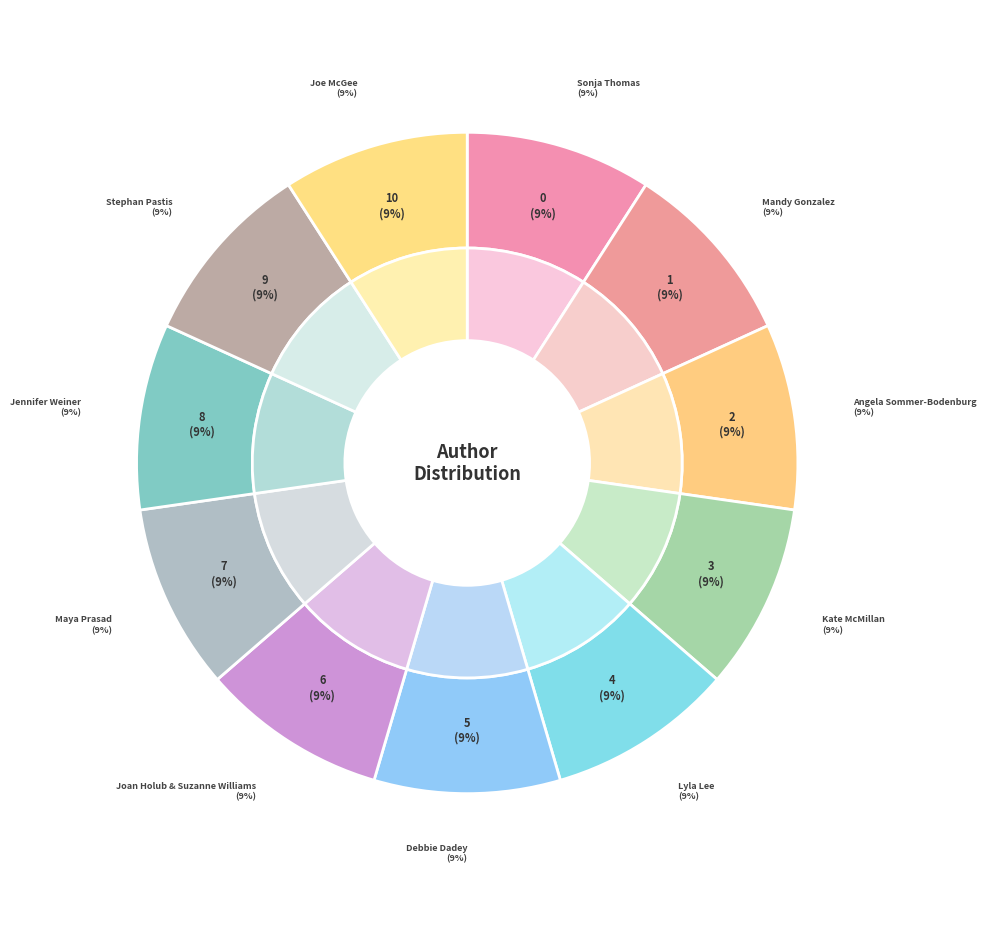

To the nearest percent, what percentage of the pie is Stephan Pastis?

9%